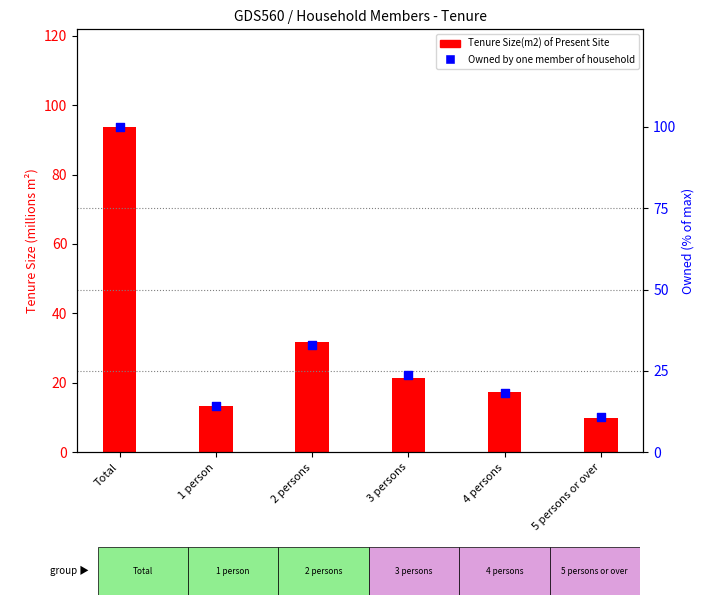

What is the total value across all series at Total?

193.7